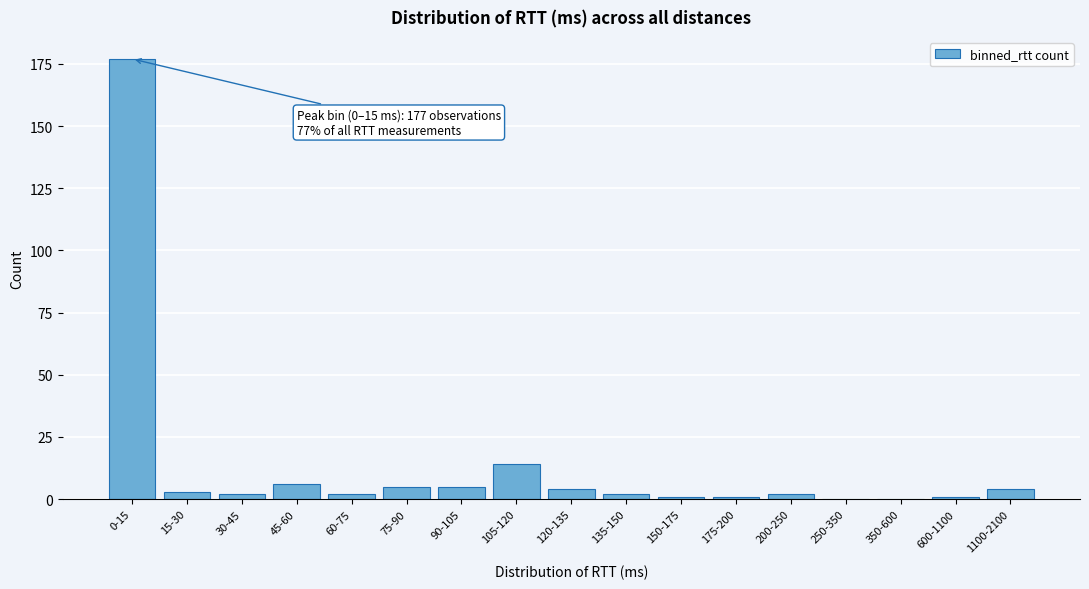

Reading left to right, what are all the values shown in this chart?

0-15=177	15-30=3	30-45=2	45-60=6	60-75=2	75-90=5	90-105=5	105-120=14	120-135=4	135-150=2	150-175=1	175-200=1	200-250=2	250-350=0	350-600=0	600-1100=1	1100-2100=4